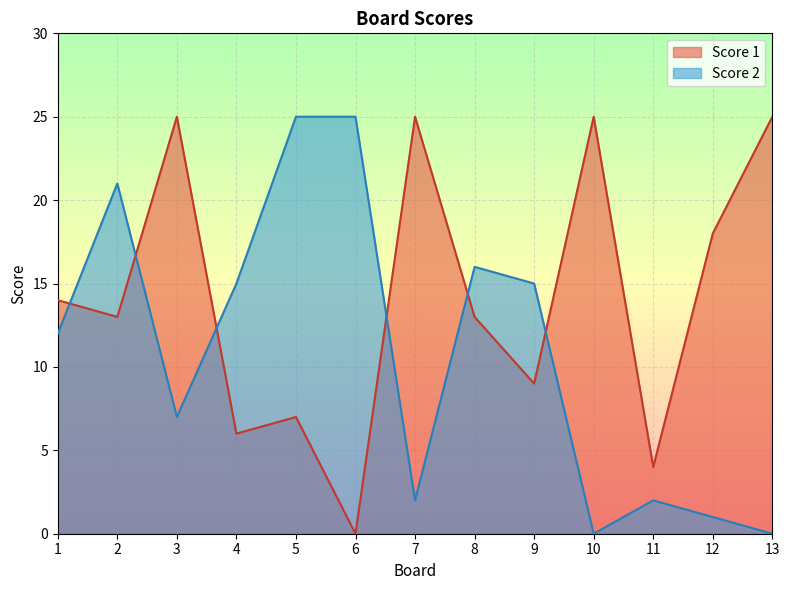

List the series in order of their peak value, highest first.

Score 1, Score 2